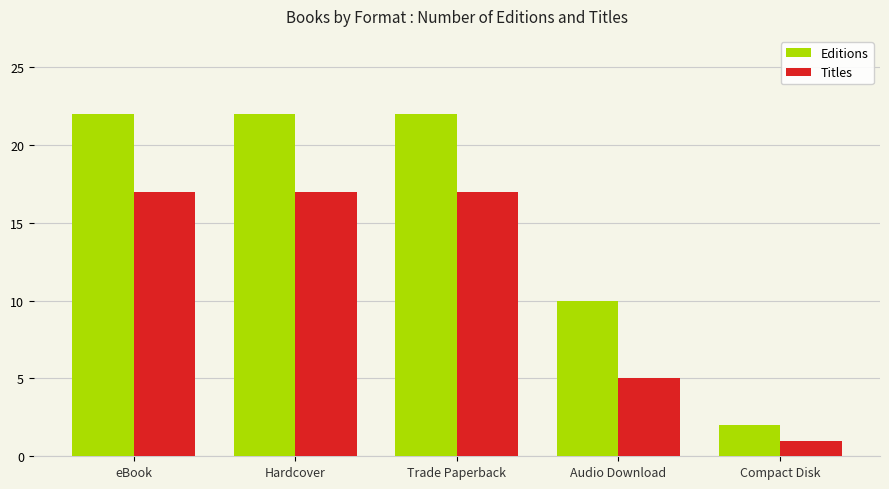

Does the chart contain any negative values?

No